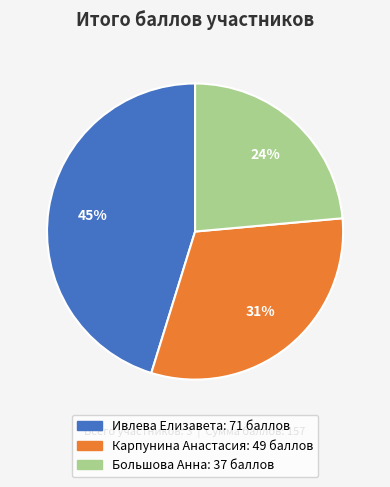

Is there a majority slice in this chart?

No